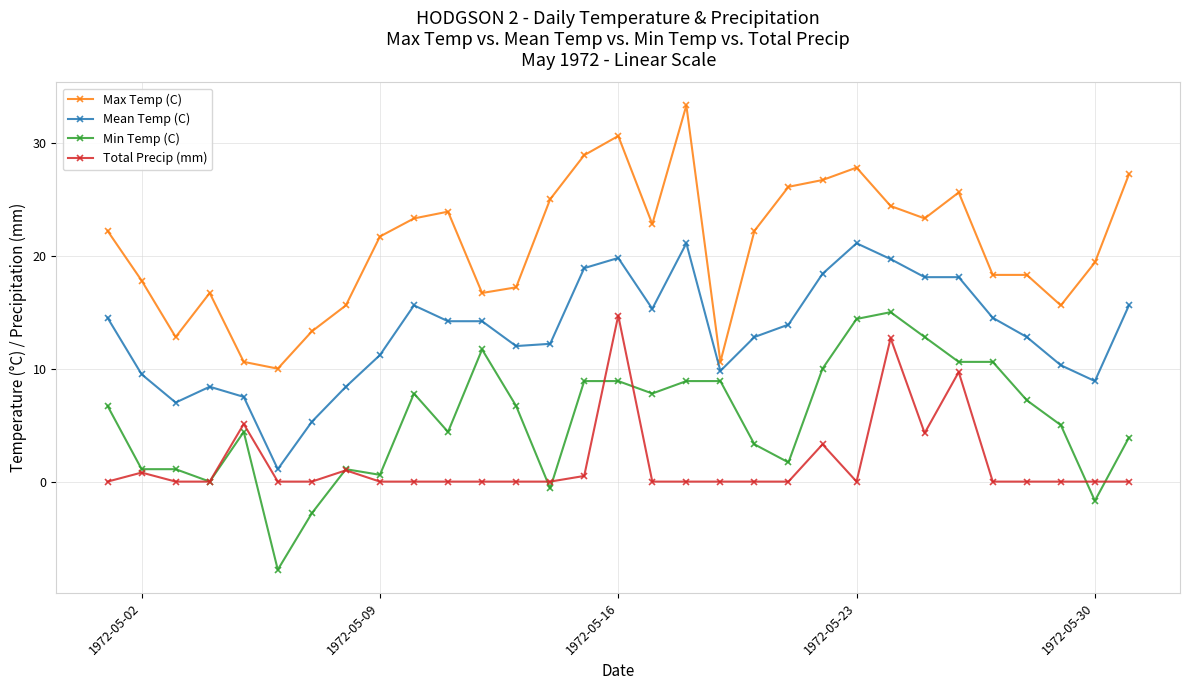

What is the value of the Total Precip (mm) point at the 22nd from the left?

3.3